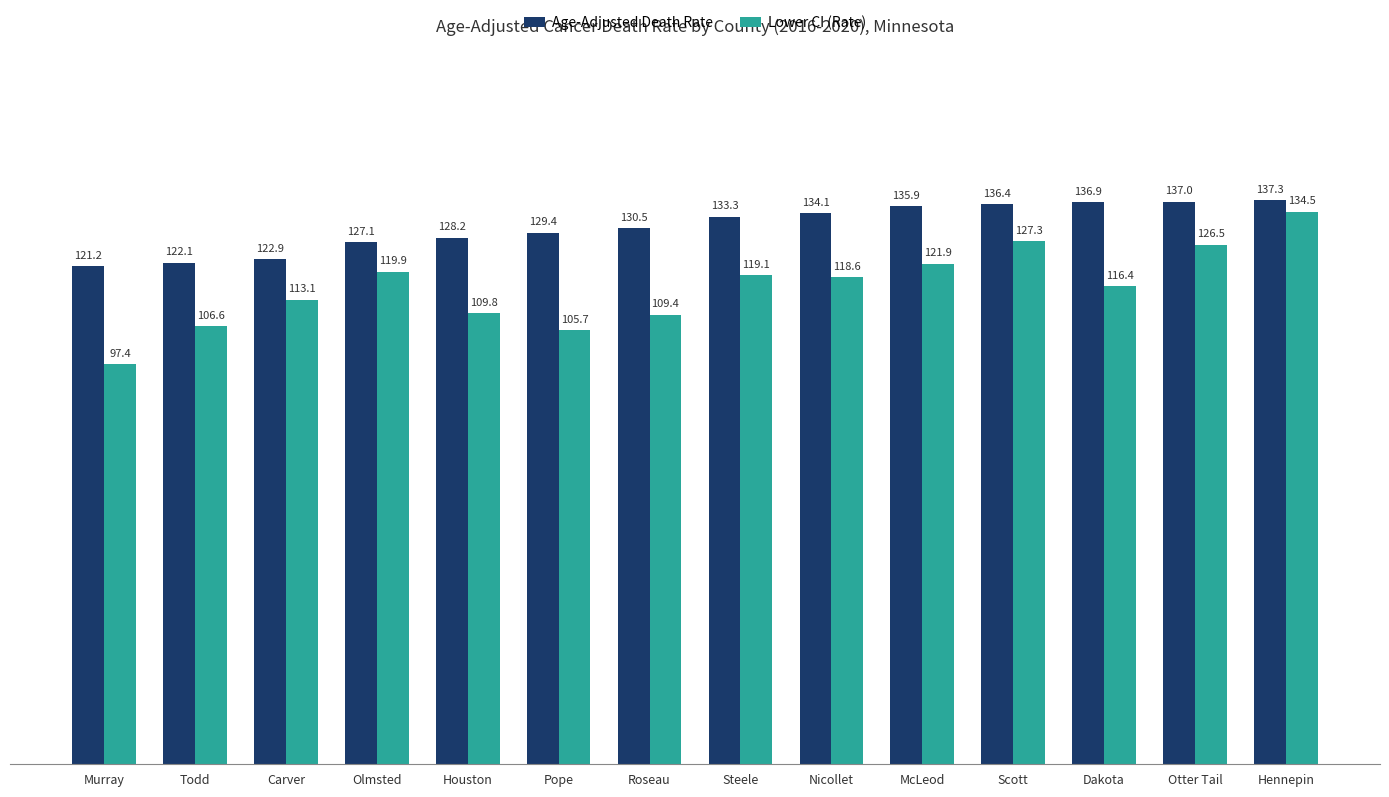

What position from the right is Pope?

9